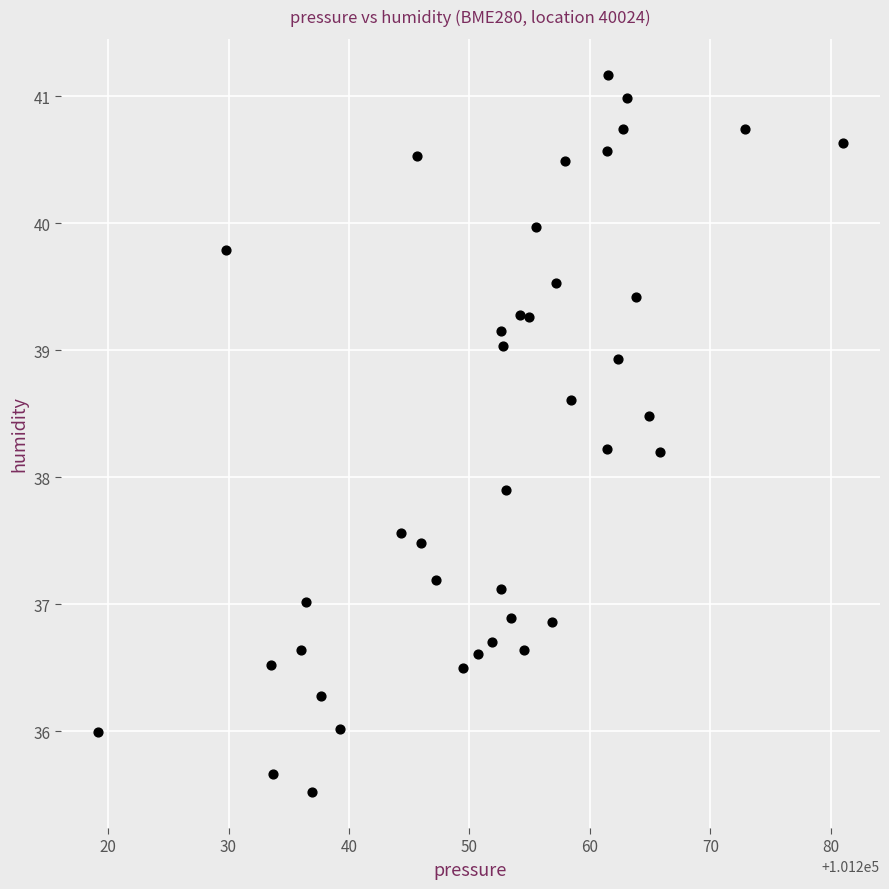

What Y value in the scatter plot is closest to 38?

37.9